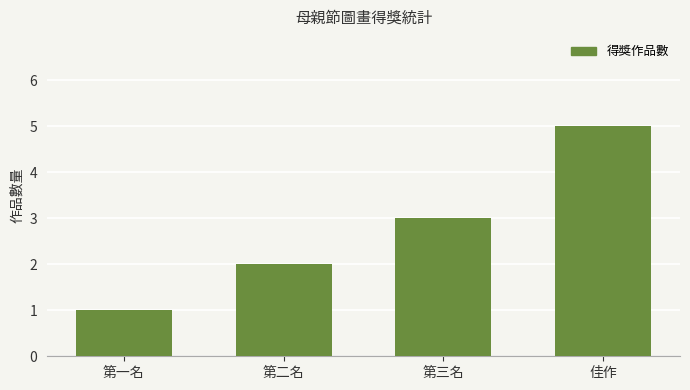

How many data points does each series have?

4